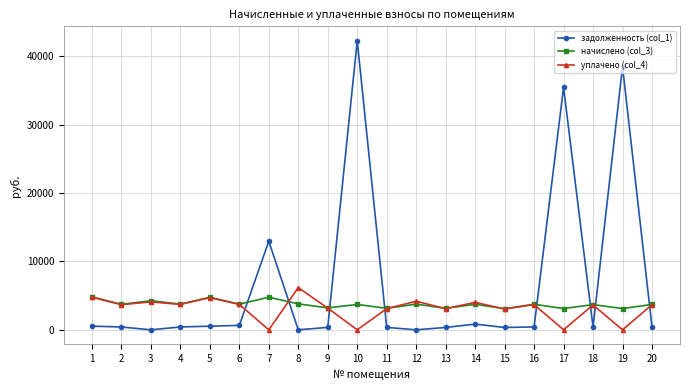

What are all the series names shown in the legend?

задолженность (col_1), начислено (col_3), уплачено (col_4)